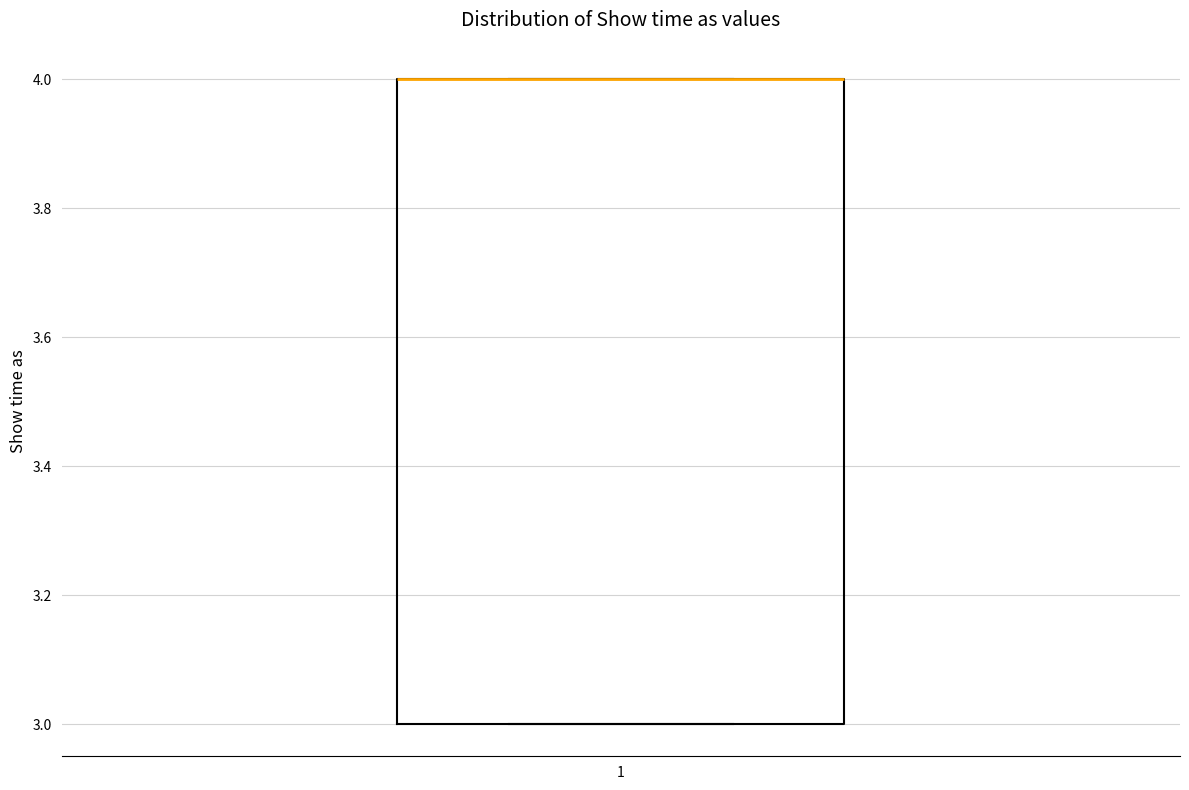

Where is the upper edge of the box at x = 1 on the y-axis? The values are not printed on the chart, so give them approximately, as read against the axis.

4